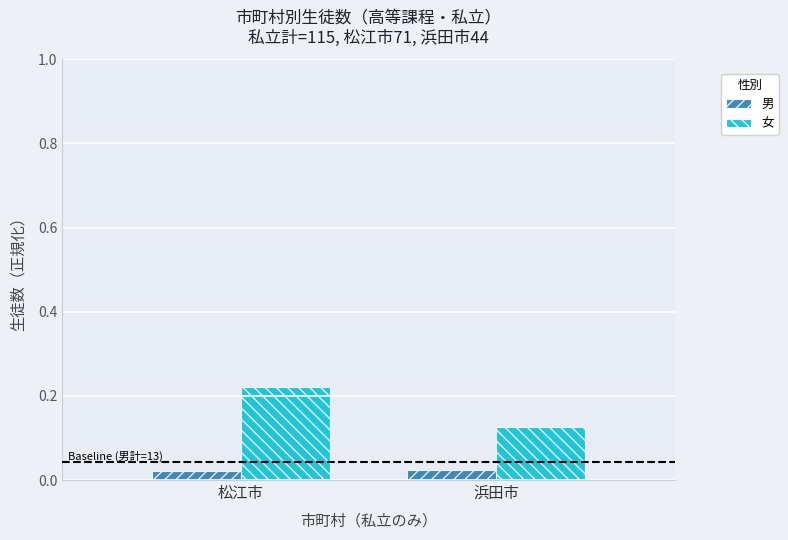

The 女 series shows 0.3 at 松江市. True or false?

False